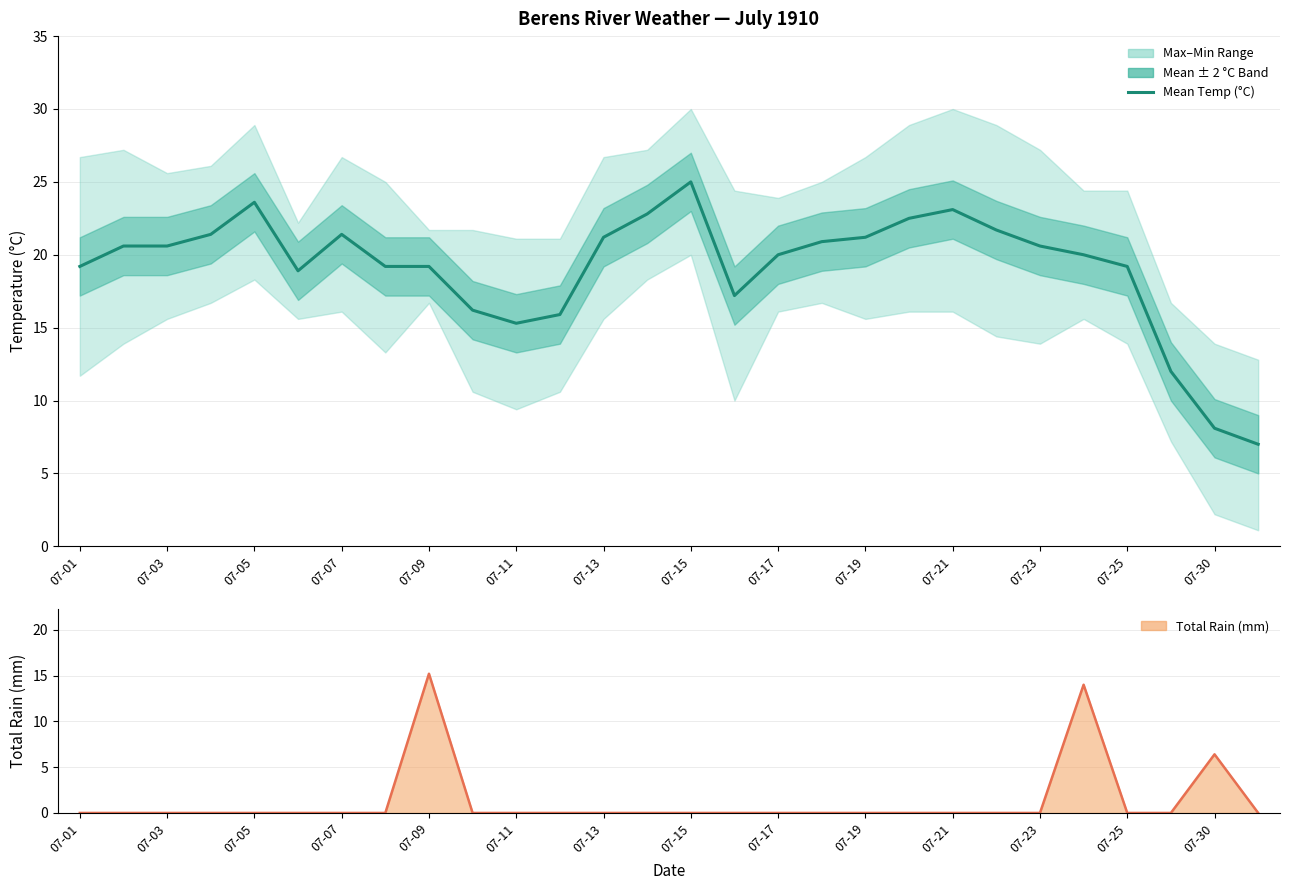

True or false: Total Rain (mm) has more than 1 points higher than both neighbors.

True